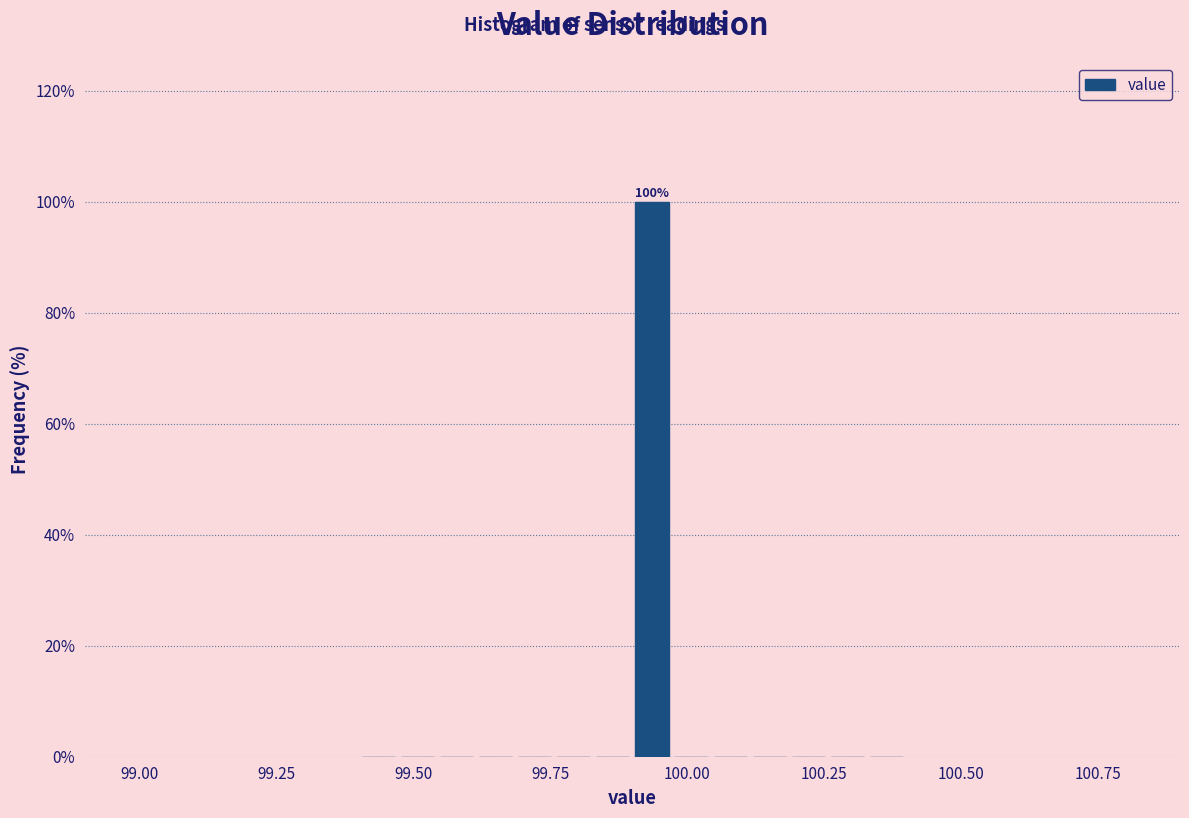

Around what value on the x-axis is the tallest bar? Give the approximate position of its centre, as read against the axis.

99.95